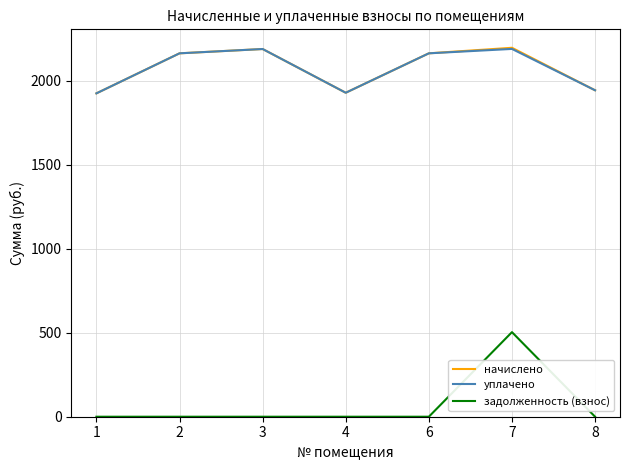

What is the total value across all series at 6?

4325.9